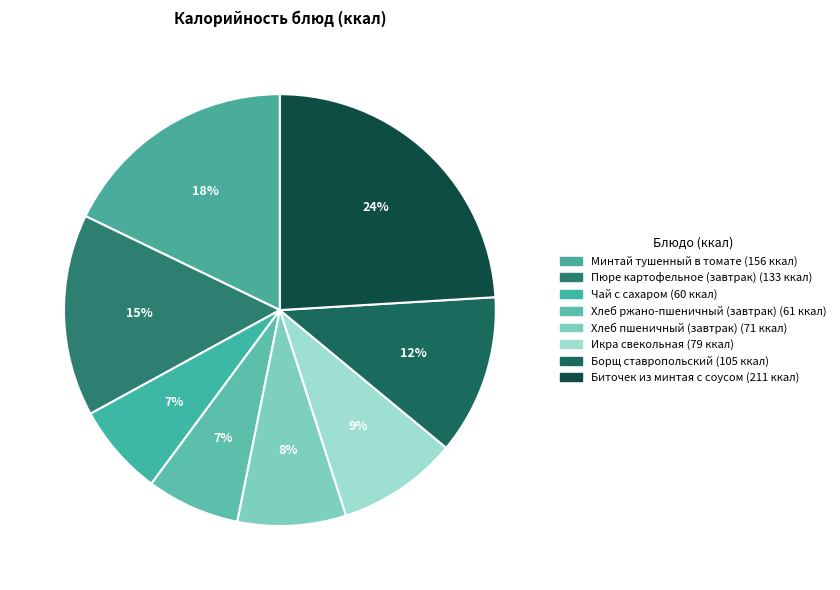

The Хлеб ржано-пшеничный (завтрак) slice represents 7% of the pie. True or false?

True